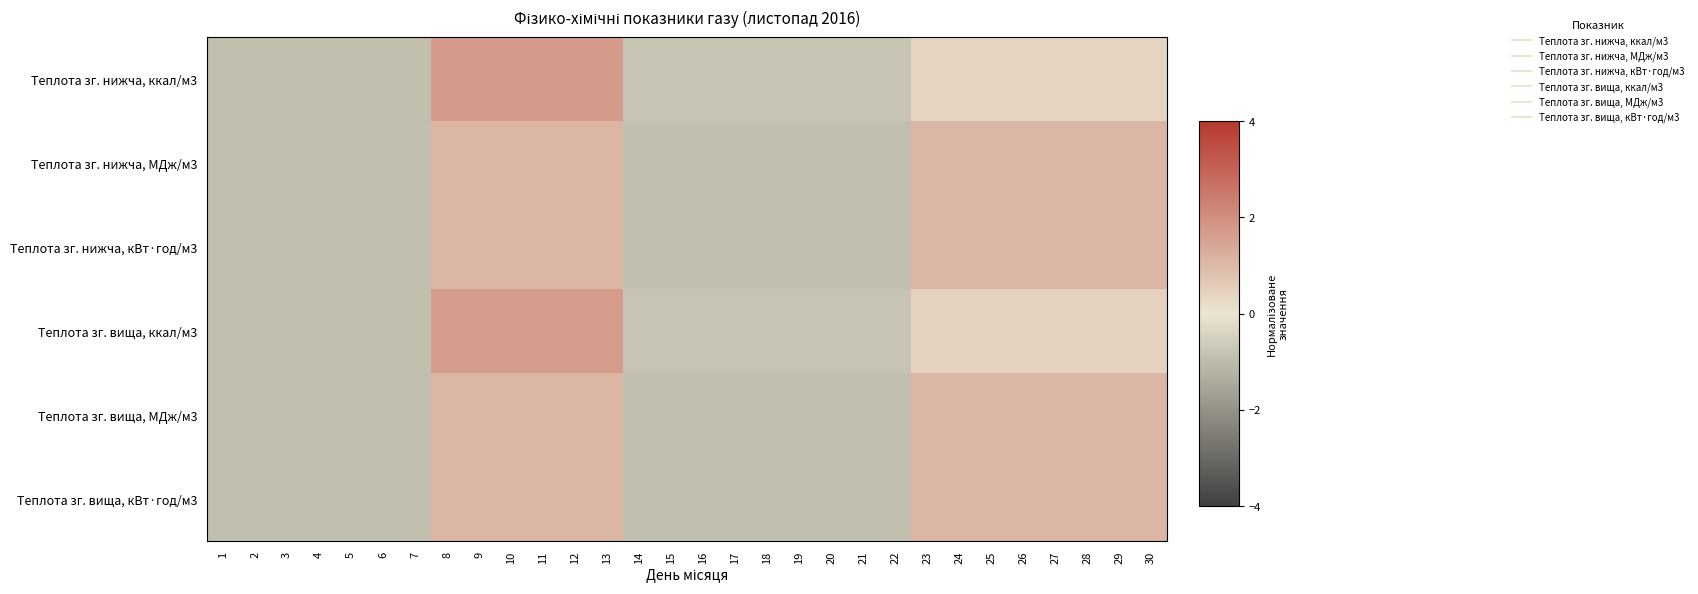

Rank the series at 8 from lowest to highest value.

Теплота зг. нижча, МДж/м3, Теплота зг. нижча, кВт·год/м3, Теплота зг. вища, МДж/м3, Теплота зг. вища, кВт·год/м3, Теплота зг. вища, ккал/м3, Теплота зг. нижча, ккал/м3